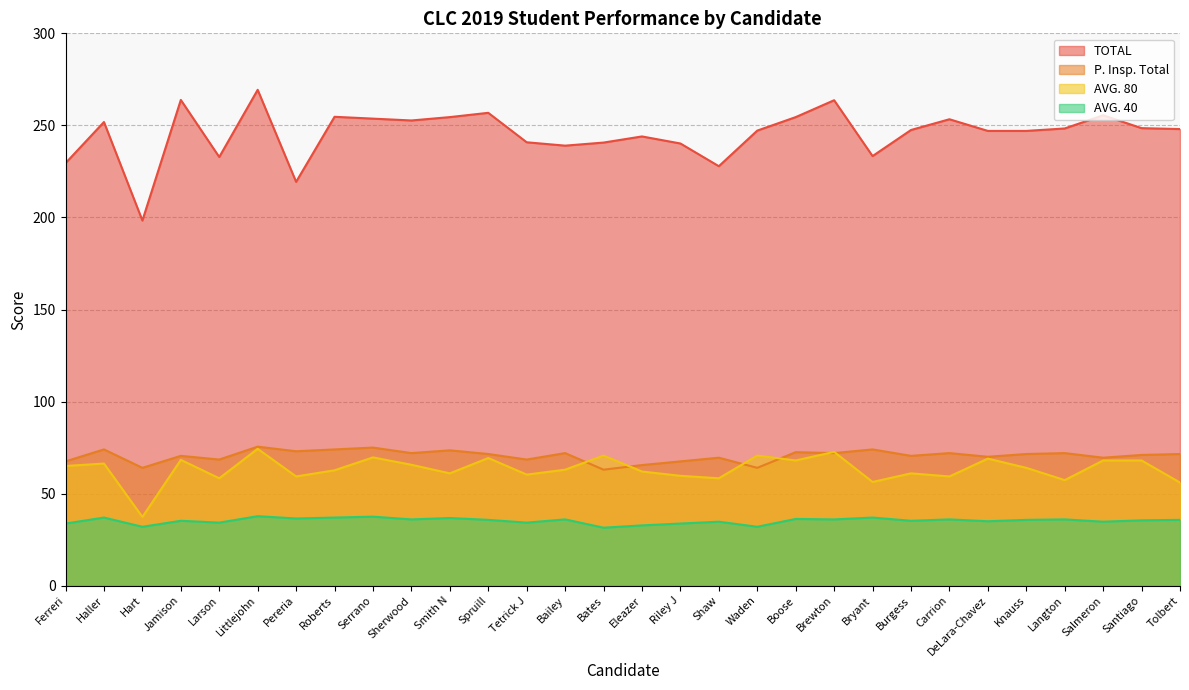

What value does the P. Insp. Total series have at Bailey?

72.0